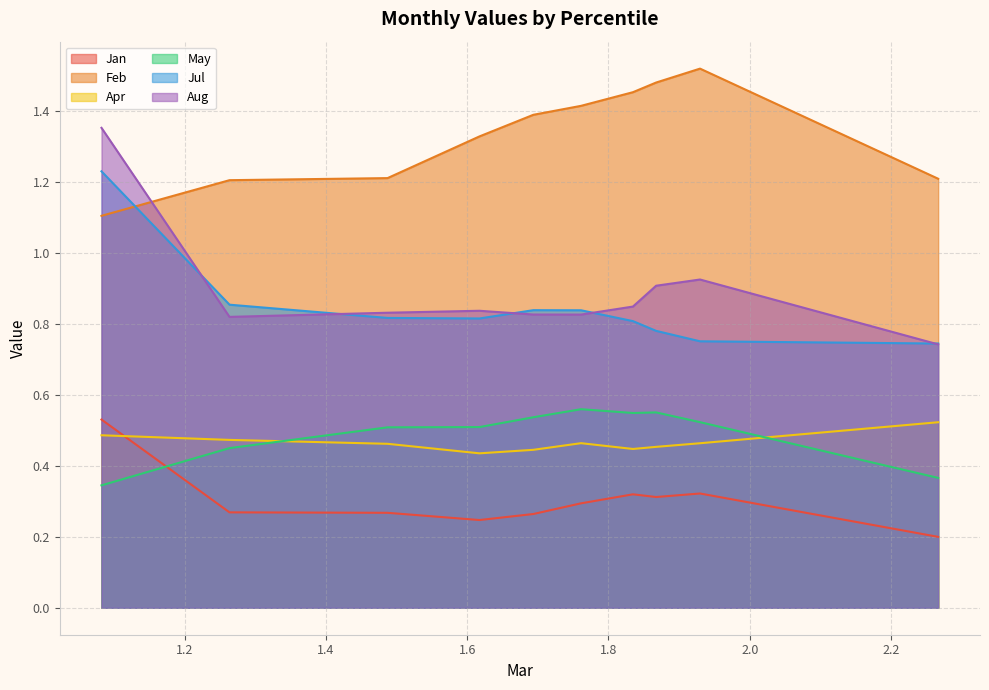

What is the average value of the Aug series?

0.9